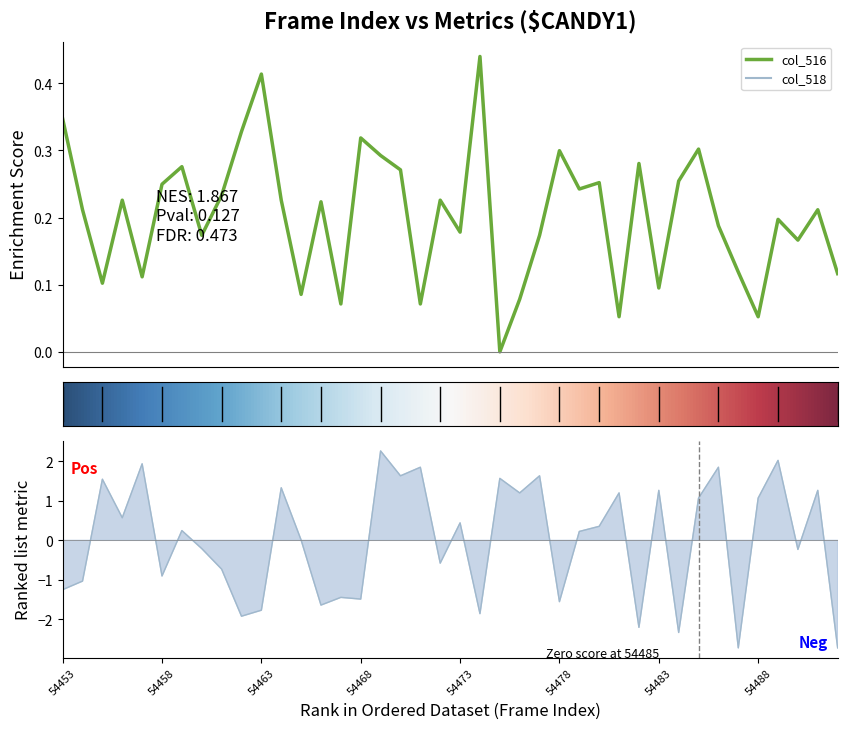

What are all the series names shown in the legend?

col_518, col_516